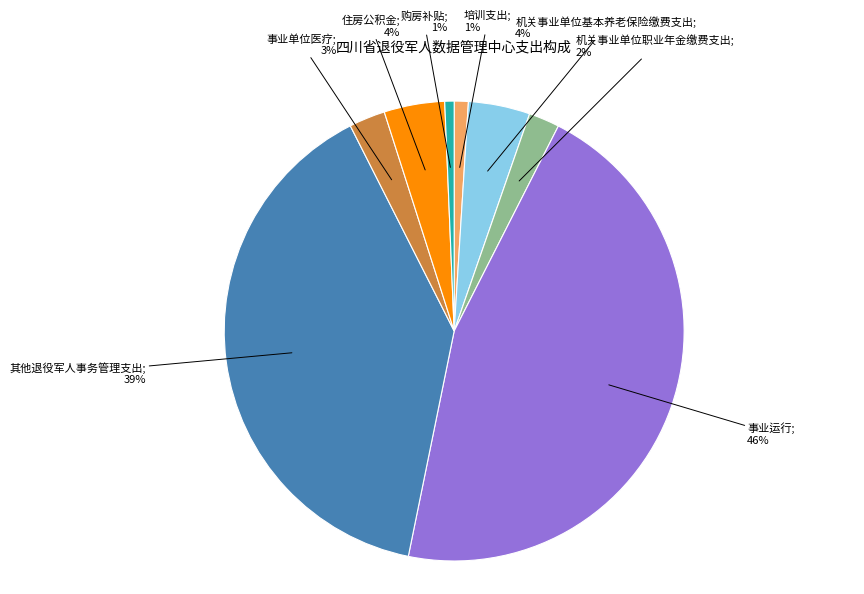

To the nearest percent, what is the average slice percentage?

12%